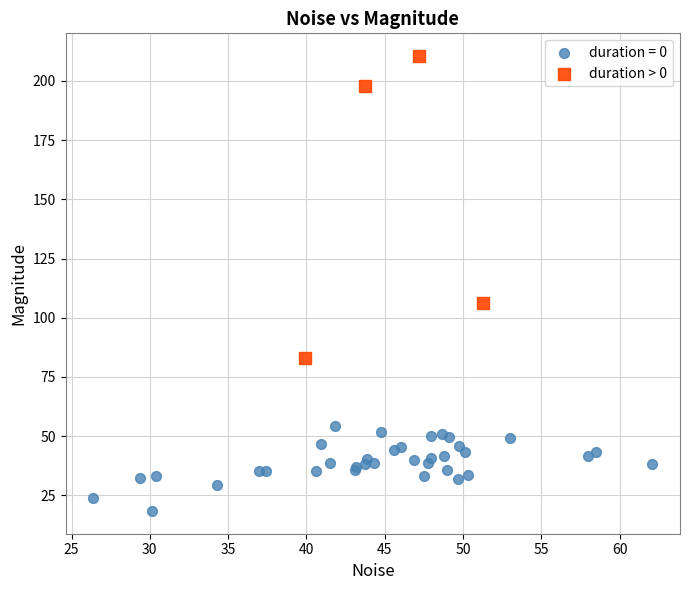

Which series has the widest spread of Y values?

duration > 0